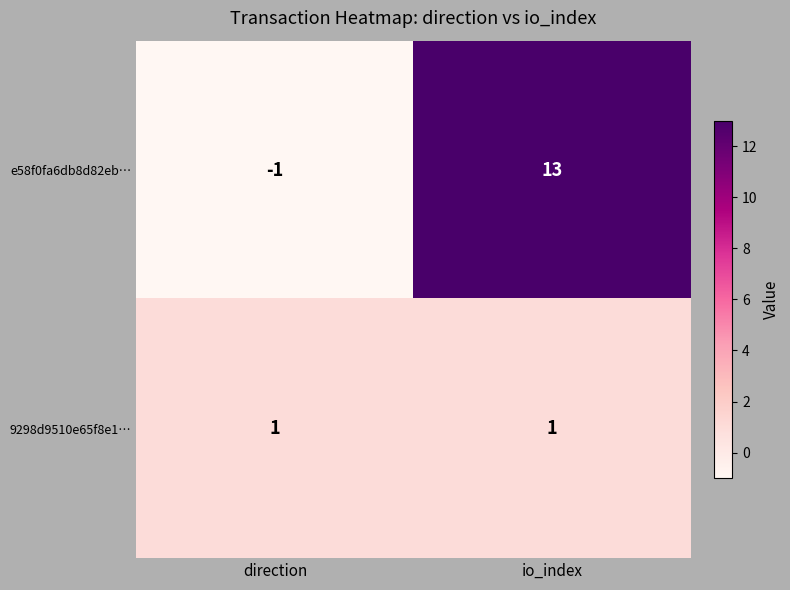

Rank the series at direction from lowest to highest value.

e58f0fa6db8d82eb…, 9298d9510e65f8e1…